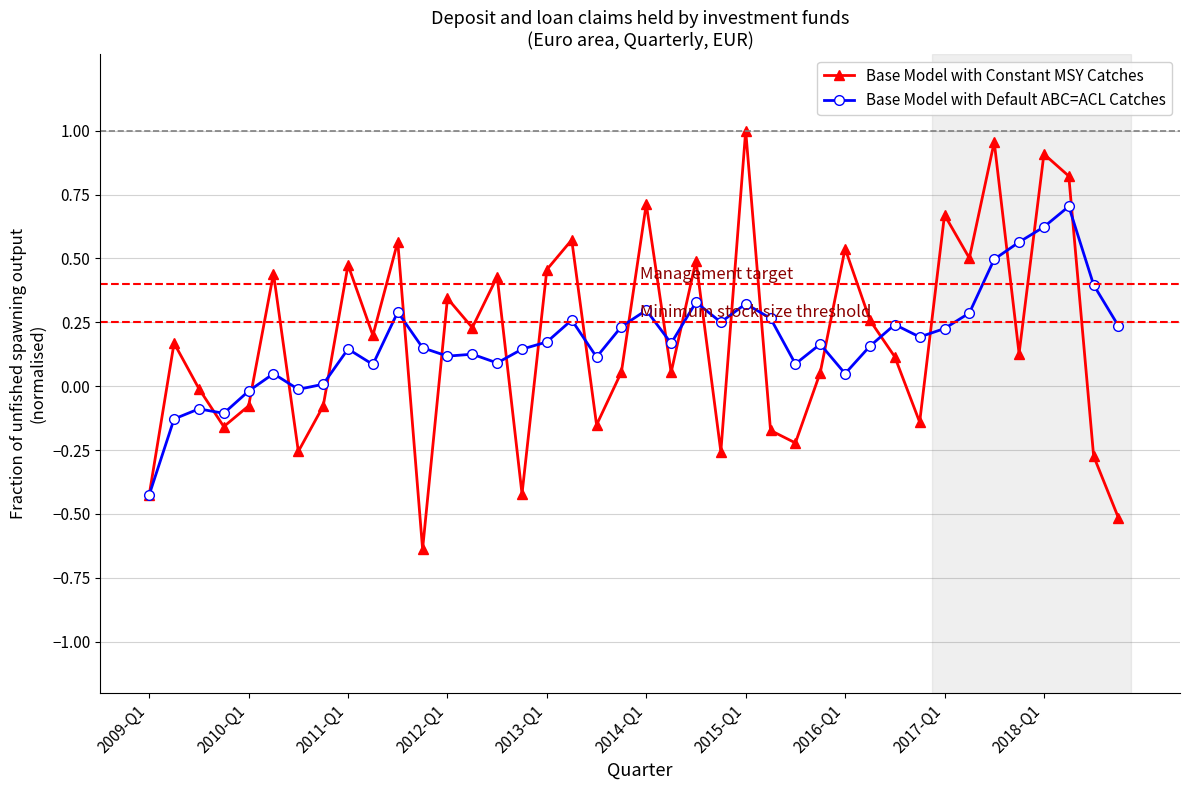

True or false: Base Model with Default ABC=ACL Catches has more than 2 interior local peaks.

True